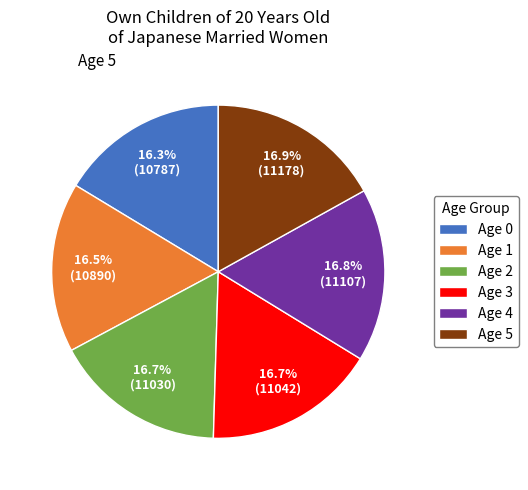

Is Age 5 the majority of the pie?

No